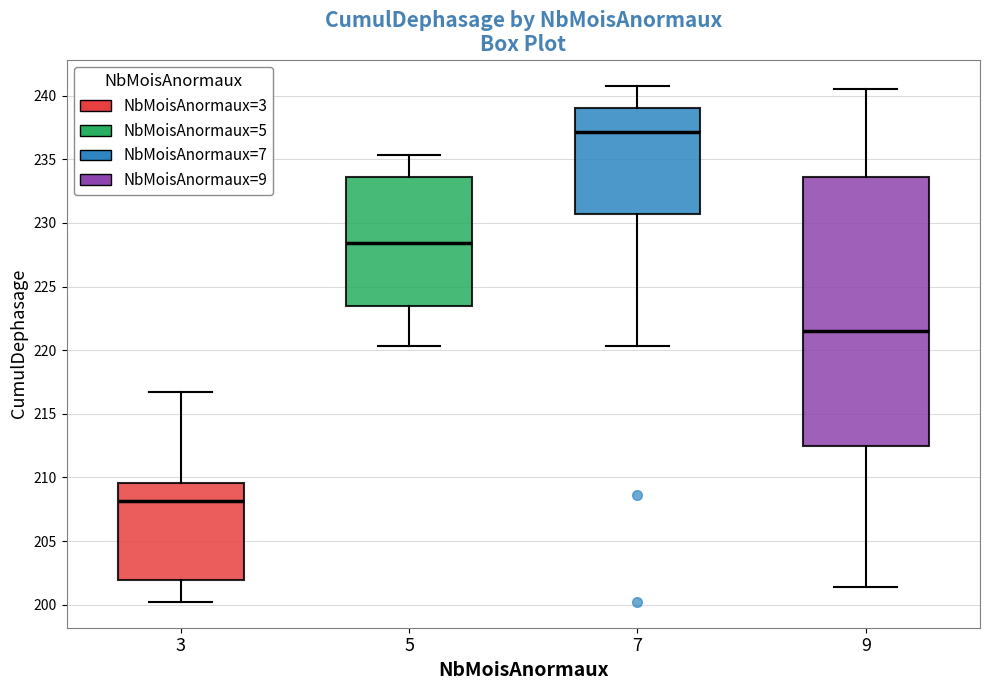

Reading left to right, transcribe this box plot: for each box, give where its median line is, the range the box spans, and where its two whiskers end, as read against the y-axis. The values are not printed on the chart, so give them approximately, as read against the axis.

3: median 208.0, box 202.0 to 209.5, whiskers 200.0 to 216.5
5: median 228.5, box 223.5 to 233.5, whiskers 220.5 to 235.5
7: median 237.0, box 230.5 to 239.0, whiskers 220.5 to 241.0
9: median 221.5, box 212.5 to 233.5, whiskers 201.5 to 240.5